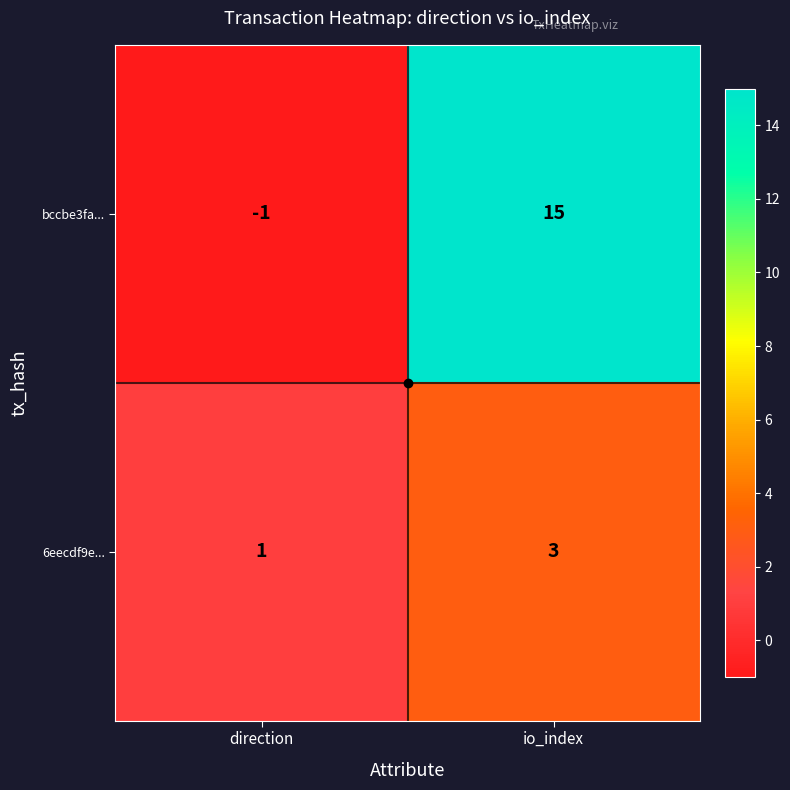

What is the smallest value displayed?

-1